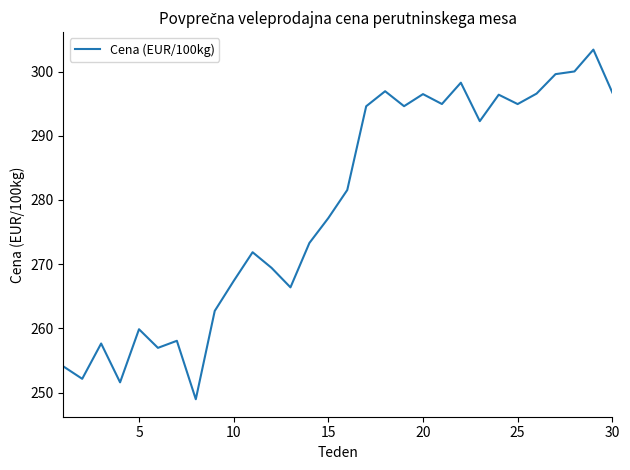

Count the number of values greater than 281.

15